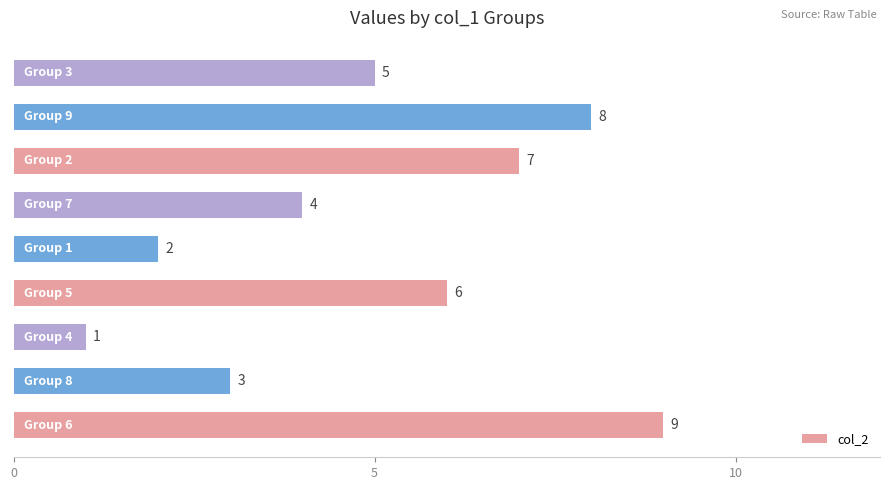

Are the bars horizontal?

Yes